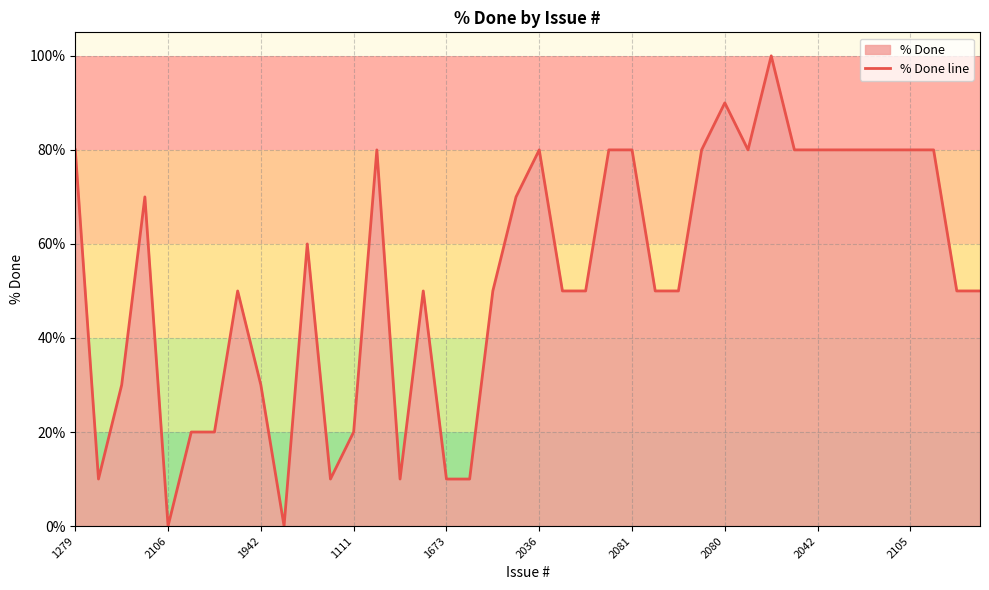

Between 34 and 35, which is larger?

34